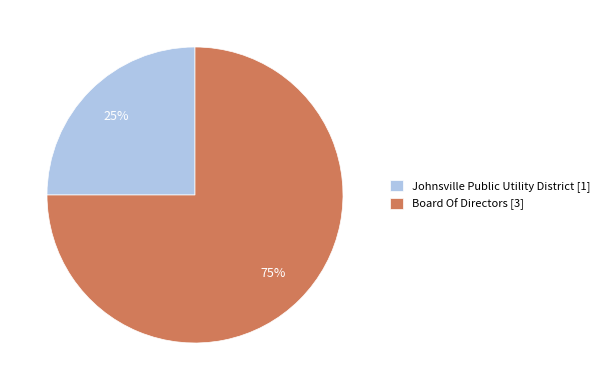

Which slice is the smallest?

Johnsville Public Utility District